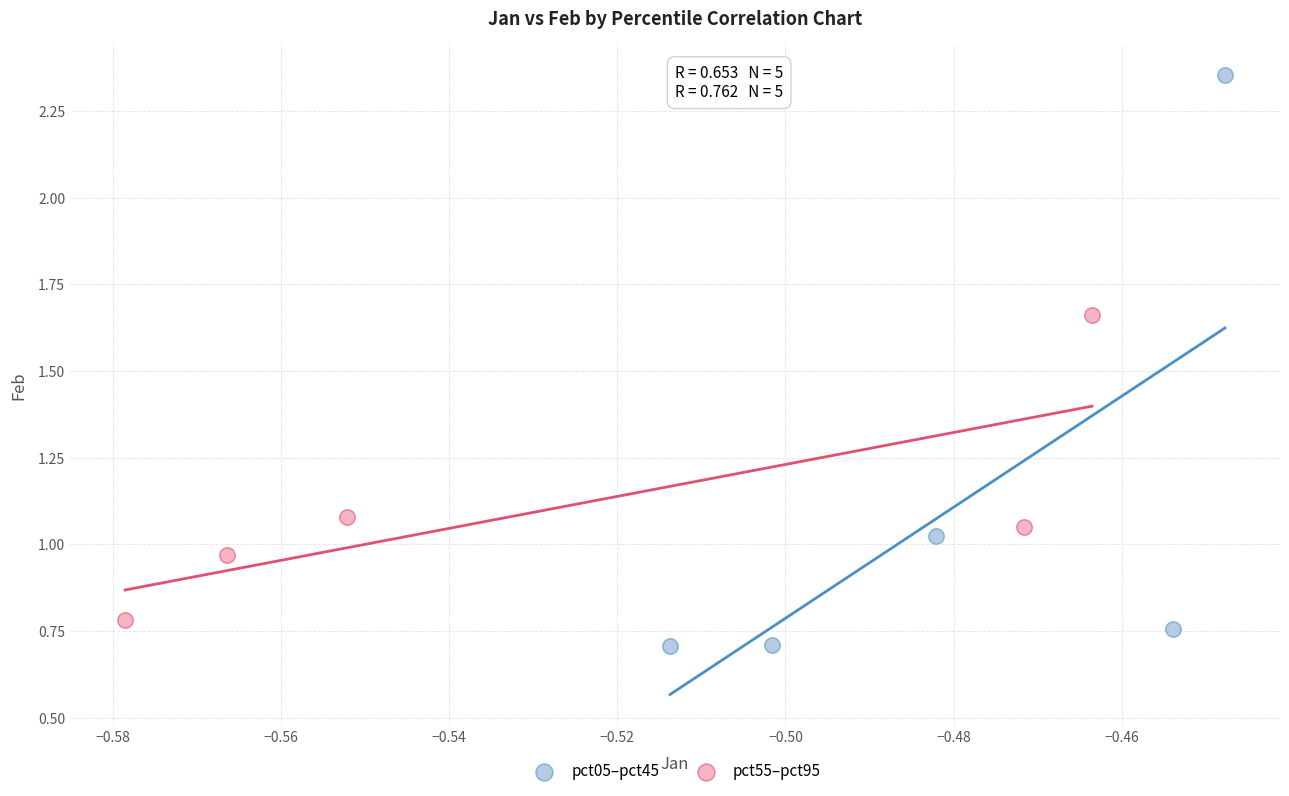

Which series has the widest spread of Y values?

pct05–pct45